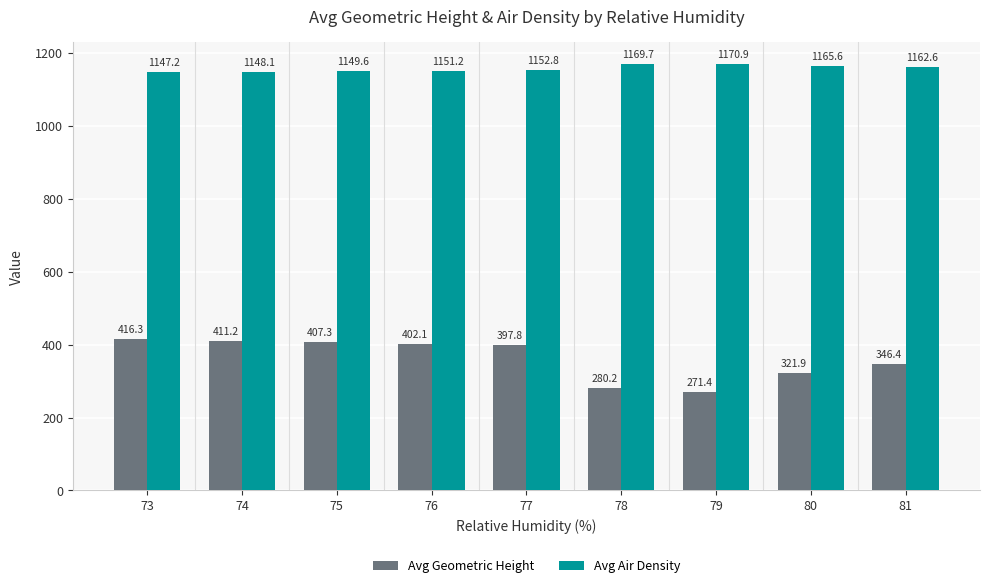

Reading left to right, what are all the values shown in this chart?

Avg Geometric Height: 73=416.3	74=411.2	75=407.3	76=402.1	77=397.8	78=280.2	79=271.4	80=321.9	81=346.4
Avg Air Density: 73=1147.2	74=1148.1	75=1149.6	76=1151.2	77=1152.8	78=1169.7	79=1170.9	80=1165.6	81=1162.6